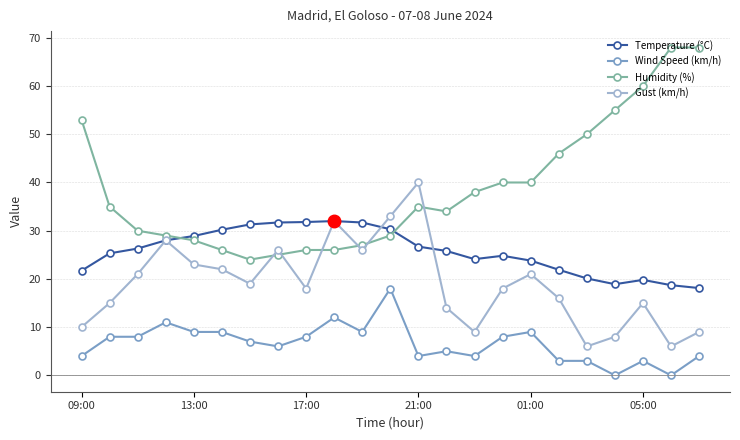

List the series in order of their overall mean, lowest first.

Wind Speed (km/h), Gust (km/h), Temperature (°C), Humidity (%)